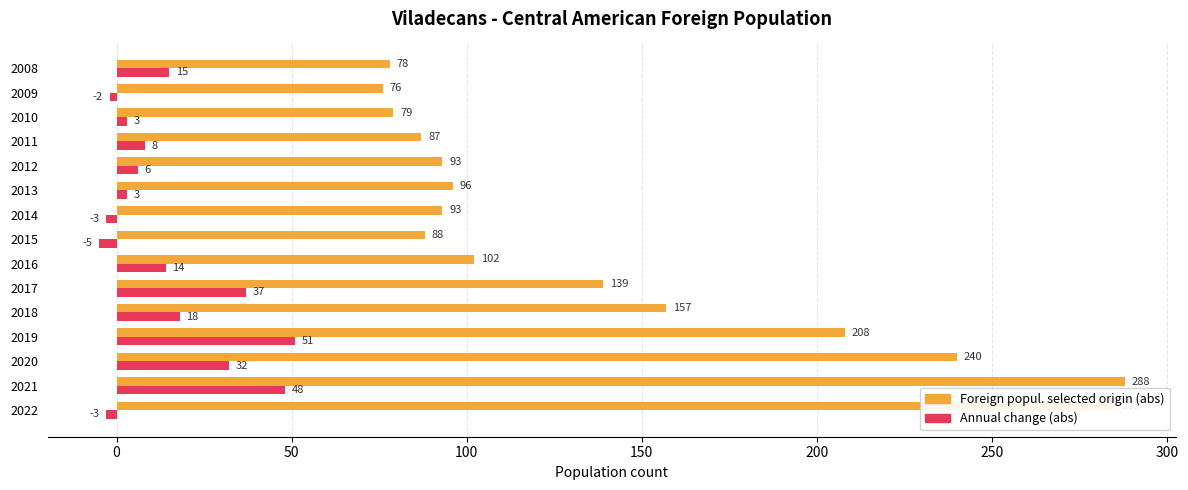

The value of Foreign popul. selected origin (abs) at 2021 is 202. True or false?

False